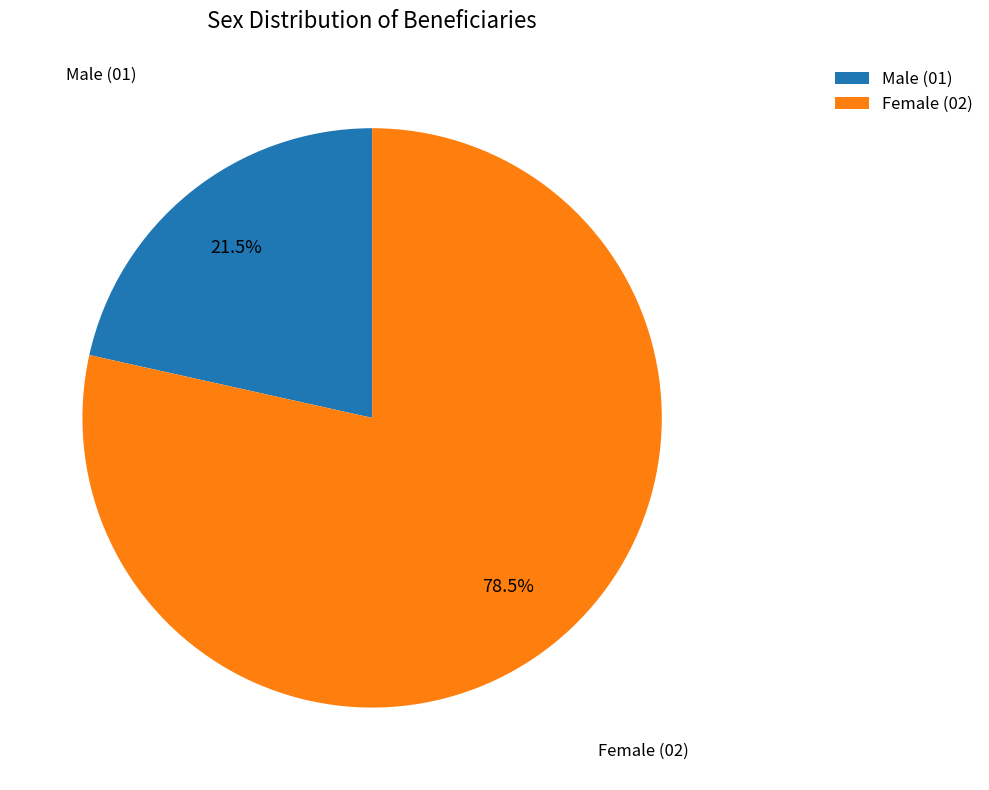

To the nearest percent, what is the average slice percentage?

50%